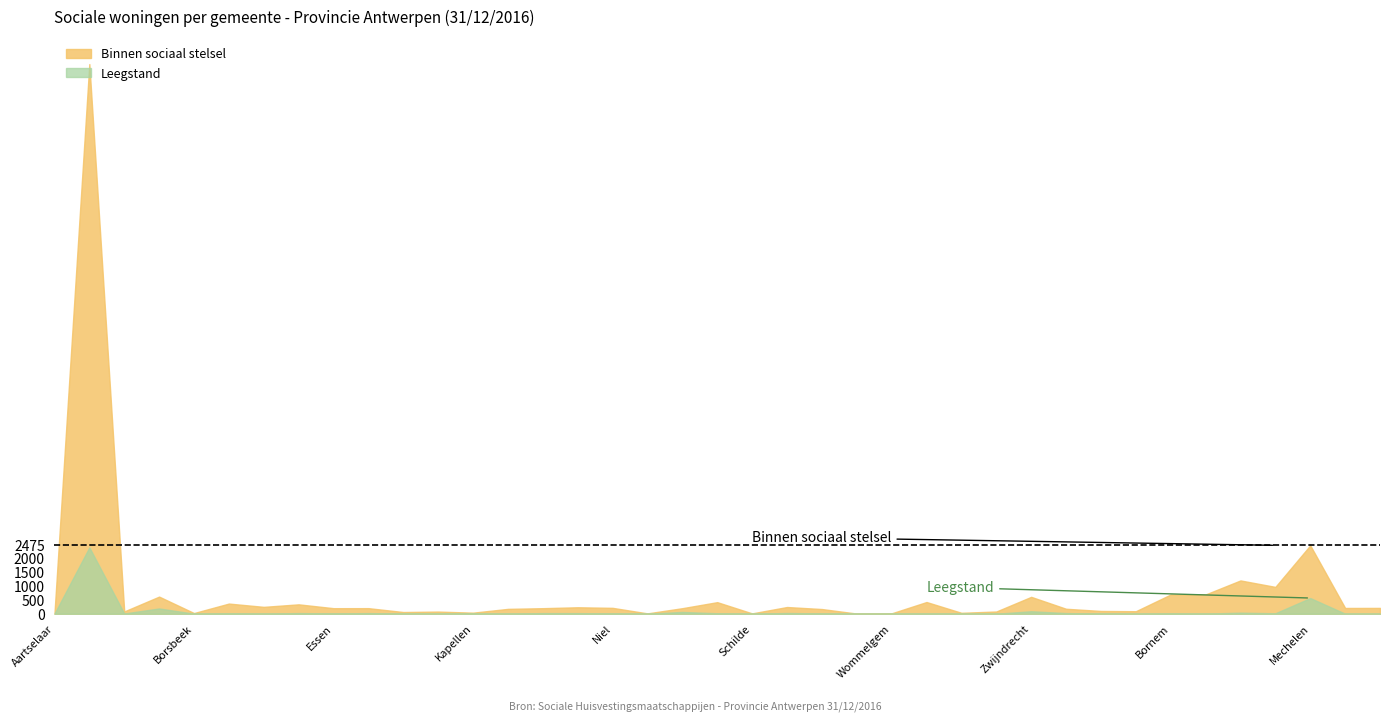

Where is Binnen sociaal stelsel nearest to the value 9946?

Mechelen